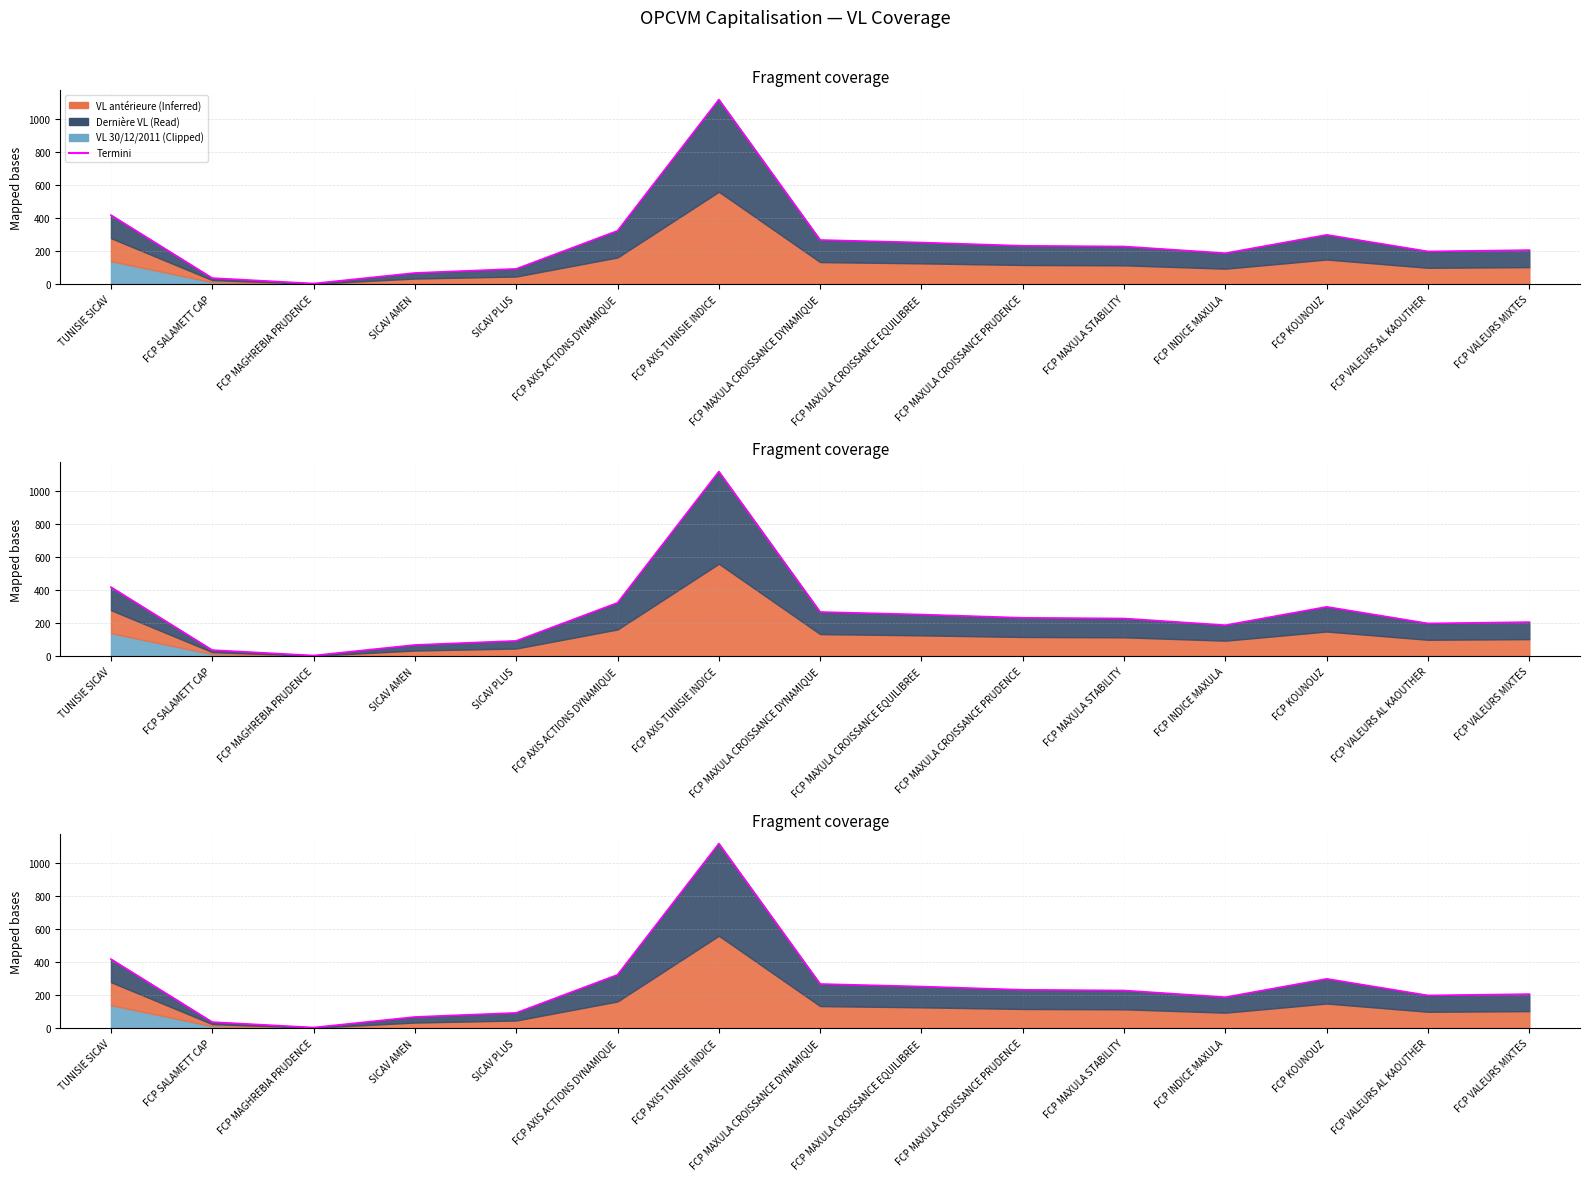

What is the maximum value shown in the chart?

1121.0